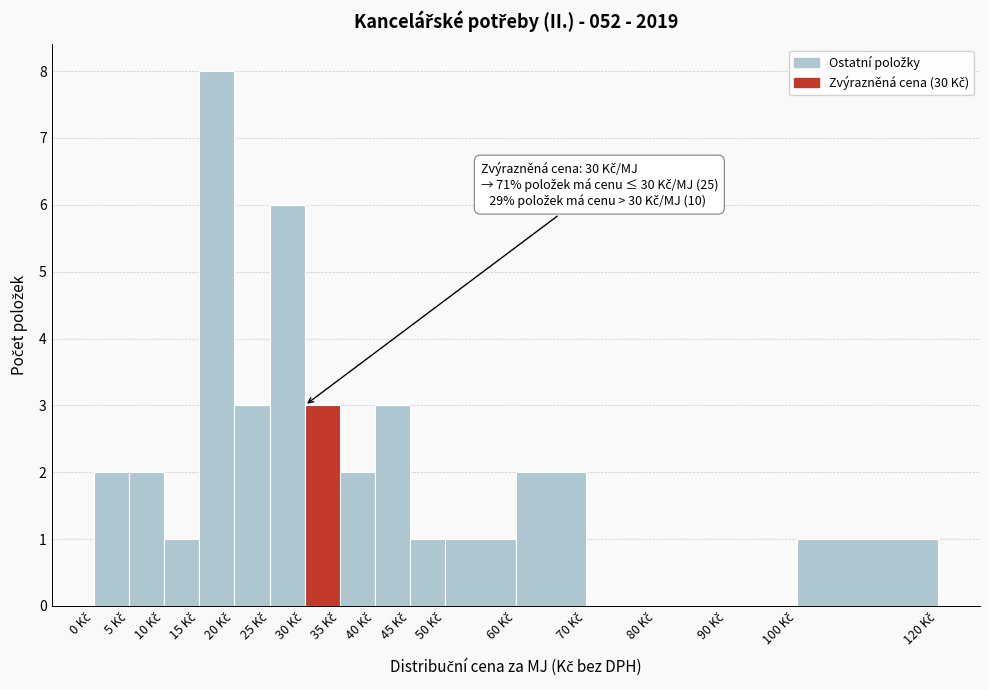

Over which range of the x-axis is the bar tallest?

15 to 20